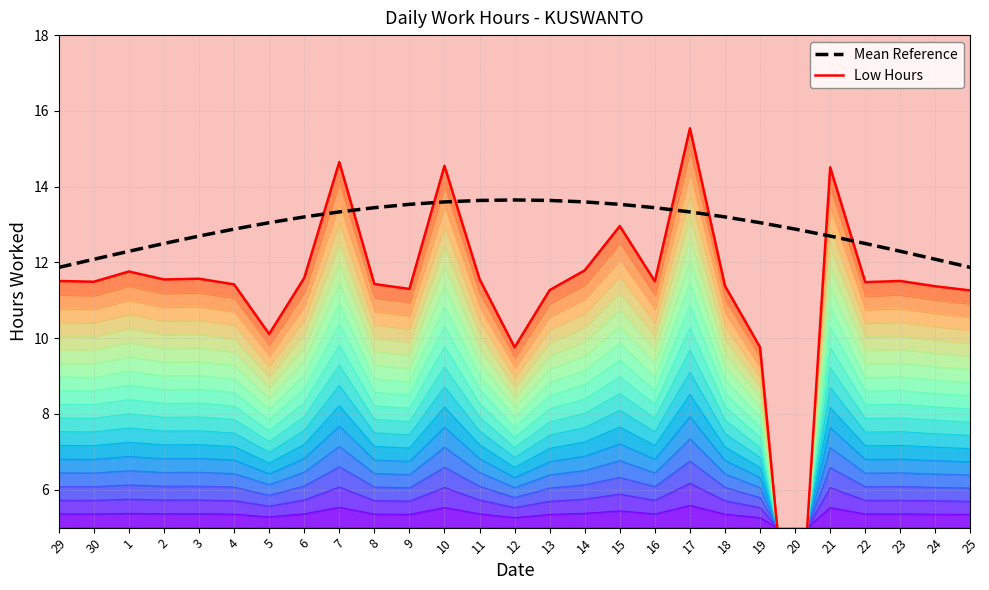

What is the spread (max minus min) of values at 21?

1.8